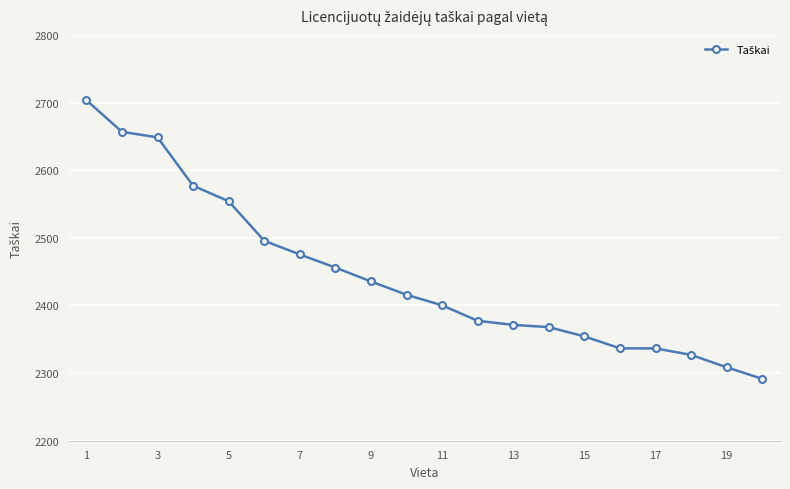

What is the difference between the maximum and minimum values?

412.0